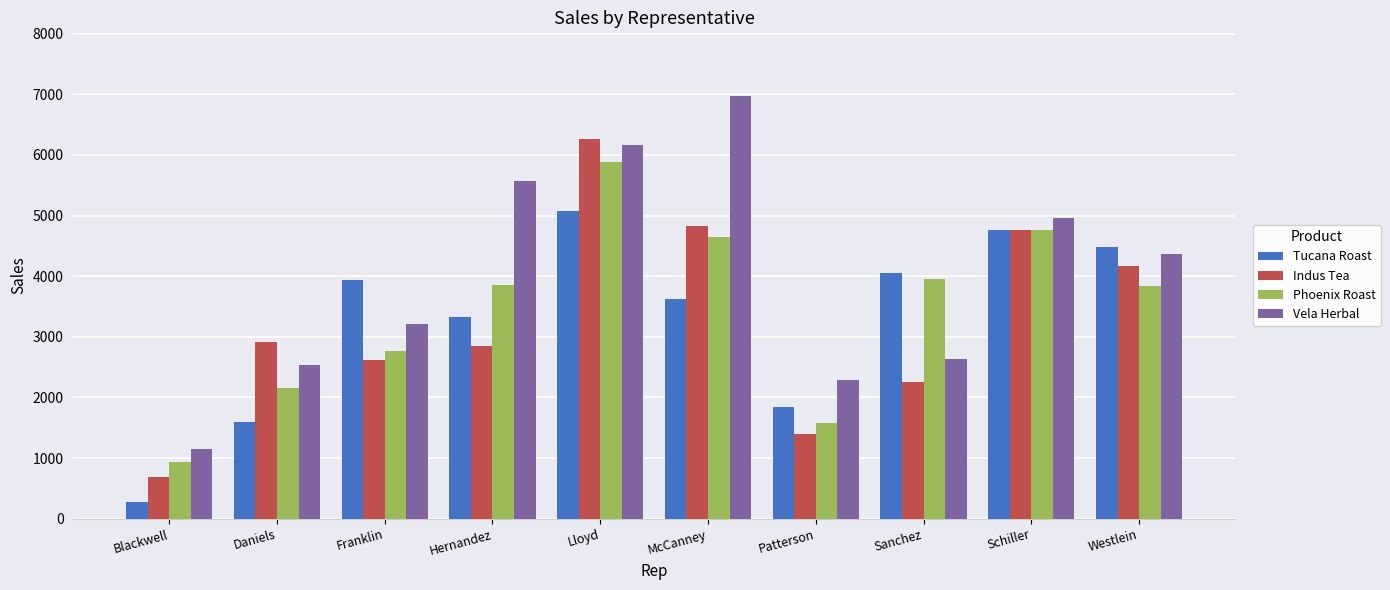

What are all the series names shown in the legend?

Tucana Roast, Indus Tea, Phoenix Roast, Vela Herbal